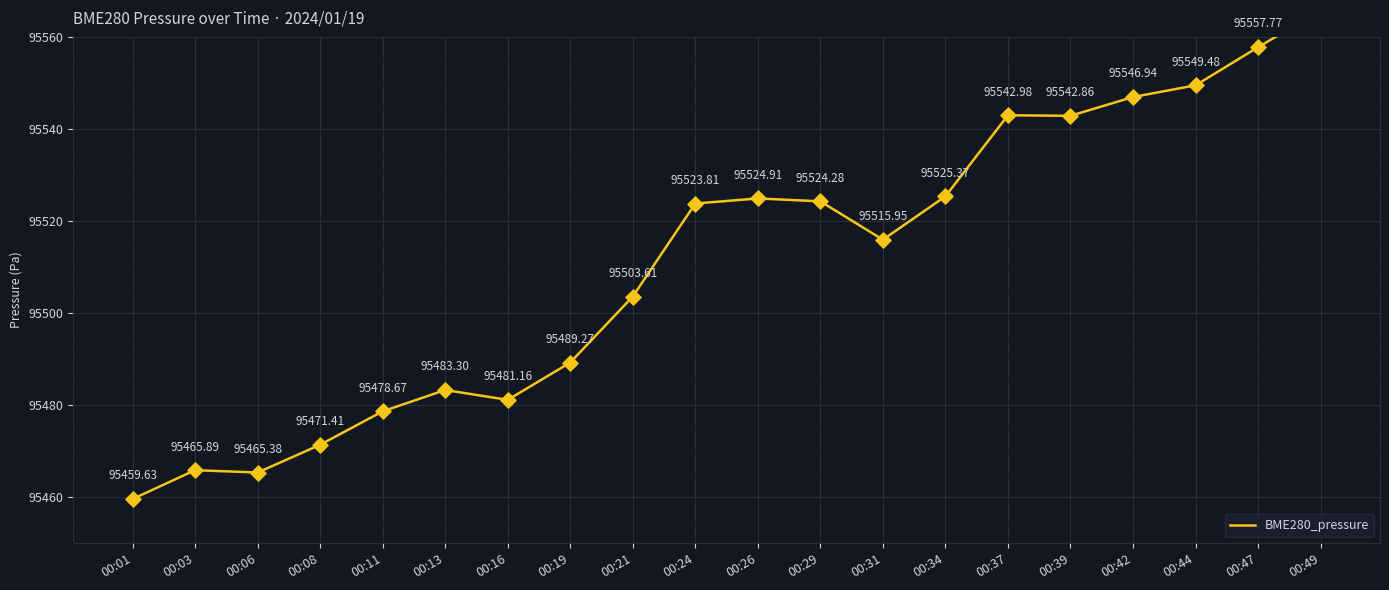

What is the change in value from 00:01 to 00:03?

+6.3